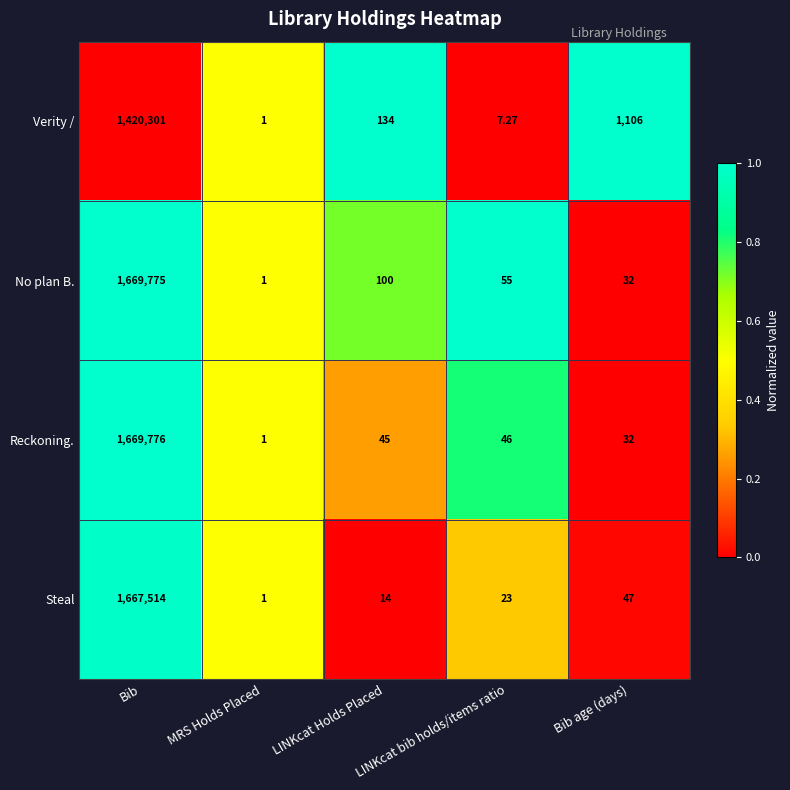

List the labels in order of Verity / value, largest first.

Bib, Bib age (days), LINKcat Holds Placed, LINKcat bib holds/items ratio, MRS Holds Placed